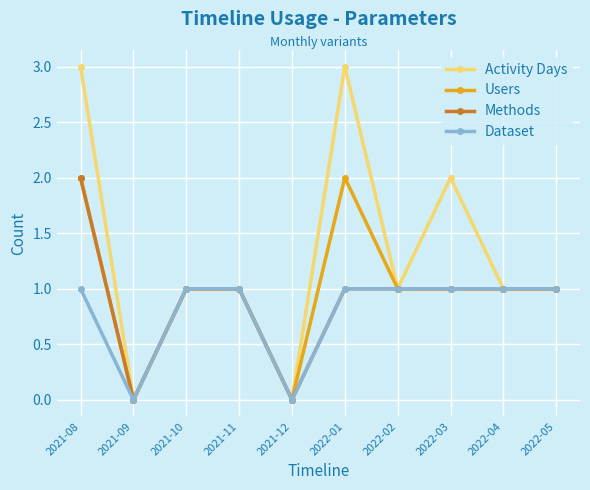

Rank the series by their average value, from highest to lowest.

Activity Days, Users, Methods, Dataset